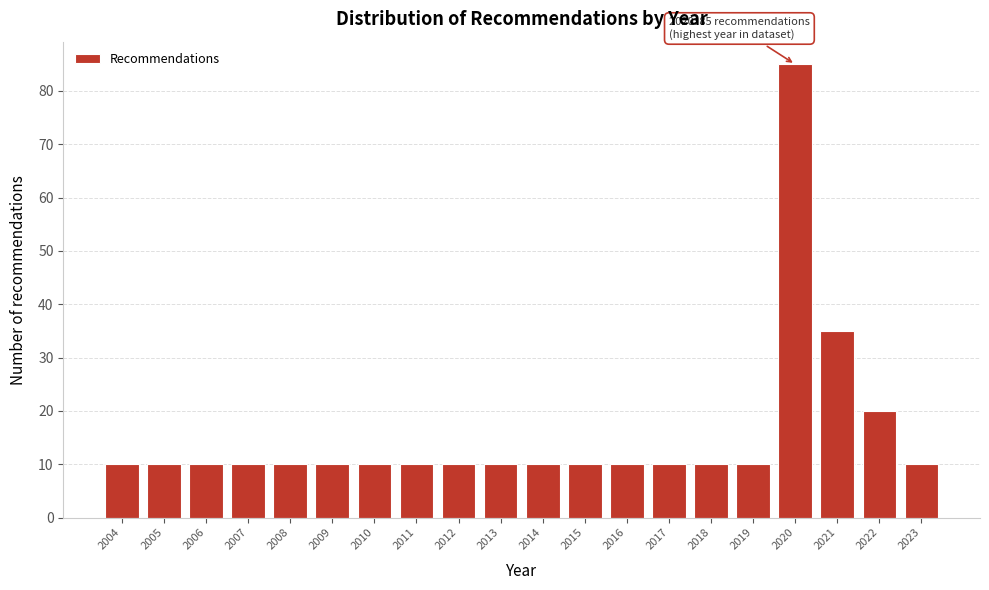

Reading left to right, what are all the values shown in this chart?

2004=10	2005=10	2006=10	2007=10	2008=10	2009=10	2010=10	2011=10	2012=10	2013=10	2014=10	2015=10	2016=10	2017=10	2018=10	2019=10	2020=85	2021=35	2022=20	2023=10